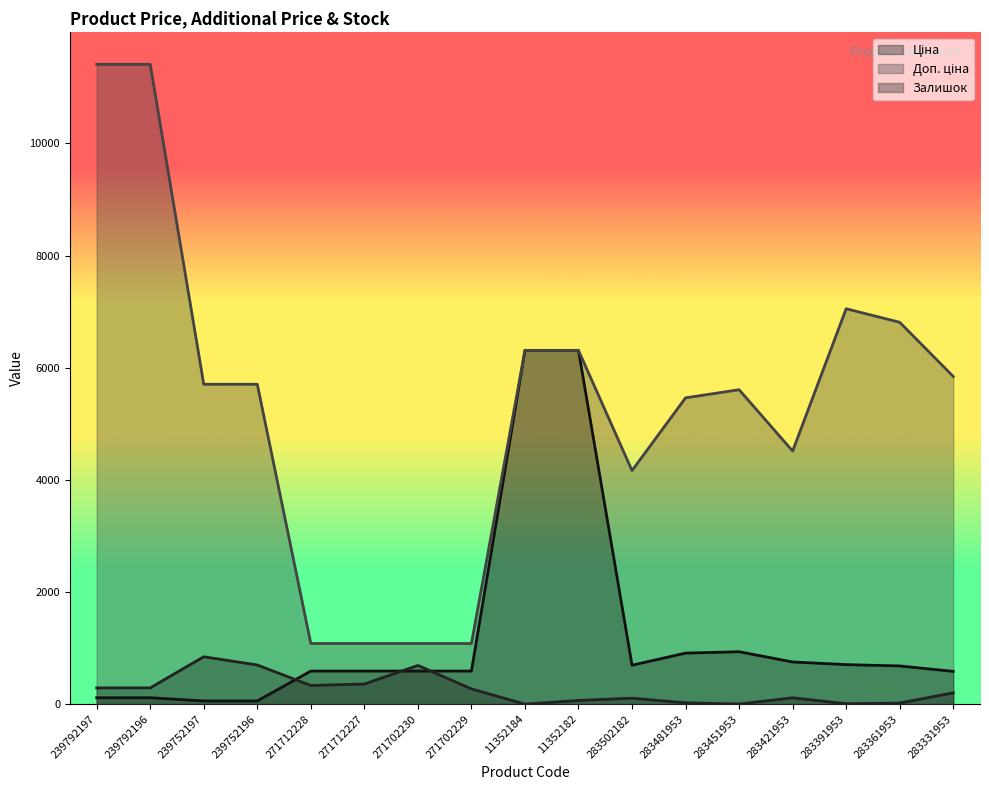

Where is Ціна nearest to the value 3182?

283451953